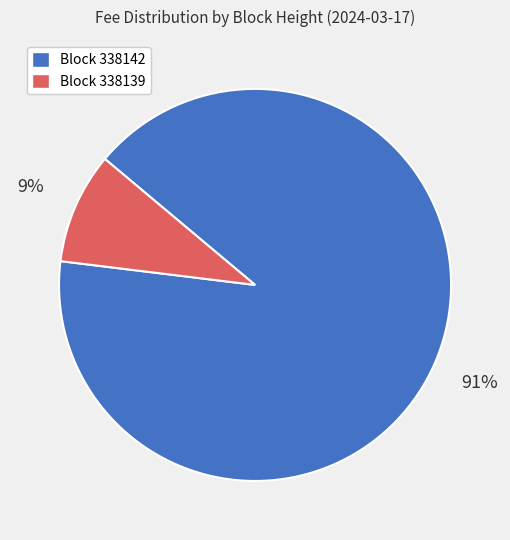

Rank the categories by value from lowest to highest.

Block 338139, Block 338142